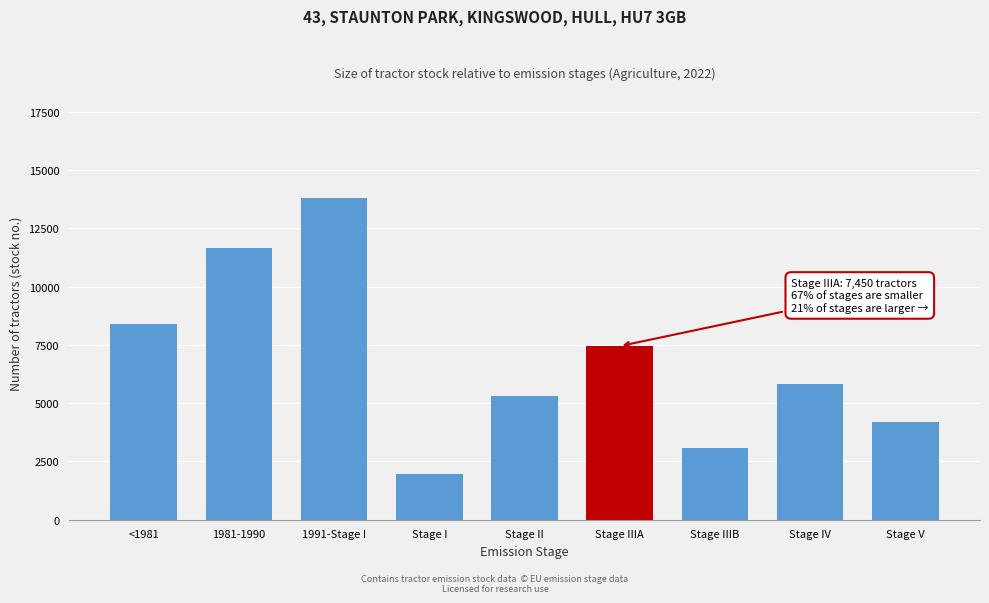

Reading right to left, list all the values displayed in this chart.

Stage V=4212.4	Stage IV=5811.8	Stage IIIB=3066.7	Stage IIIA=7450.4	Stage II=5292.0	Stage I=1954.5	1991-Stage I=13801.0	1981-1990=11672.3	<1981=8410.4